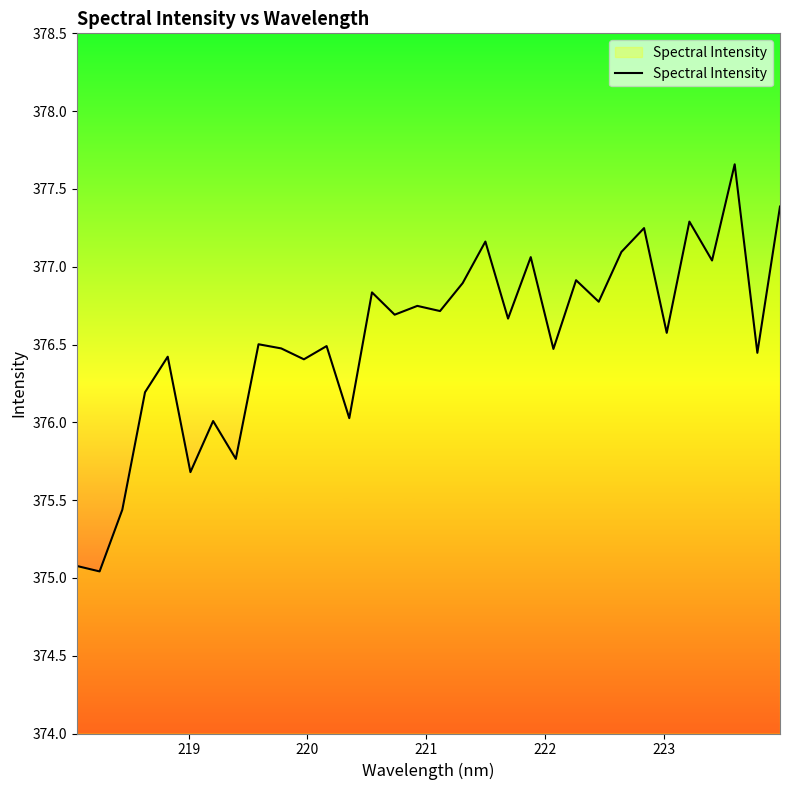

What is the greatest value displayed?

377.7